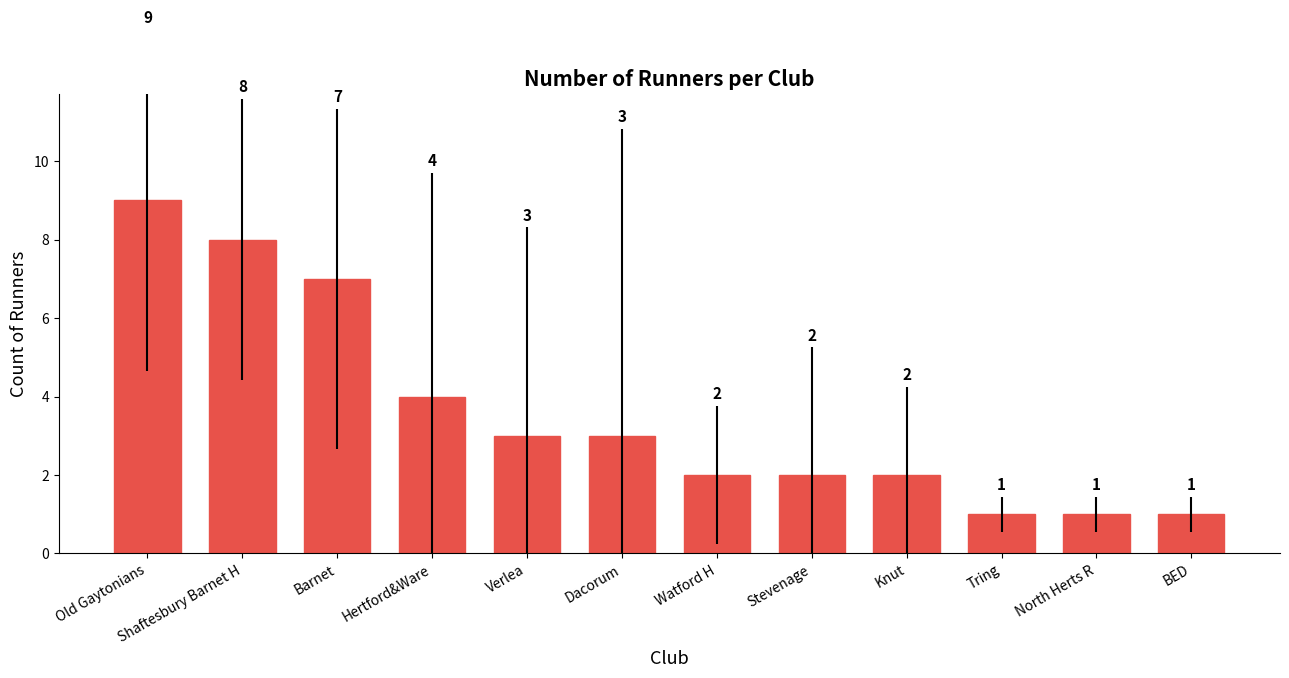

What is the label of the 11th bar from the right?

Shaftesbury Barnet H